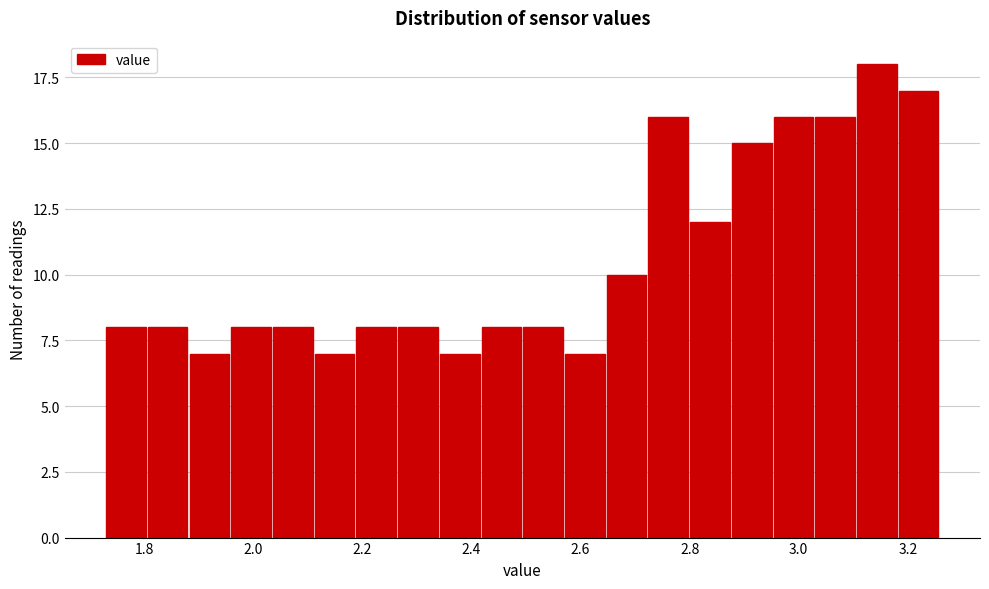

Around what value on the x-axis is the tallest bar? Give the approximate position of its centre, as read against the axis.

3.14